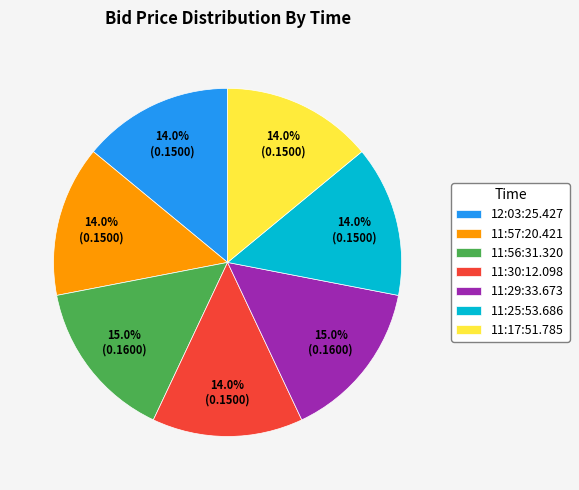

How many slices are in this pie chart?

7